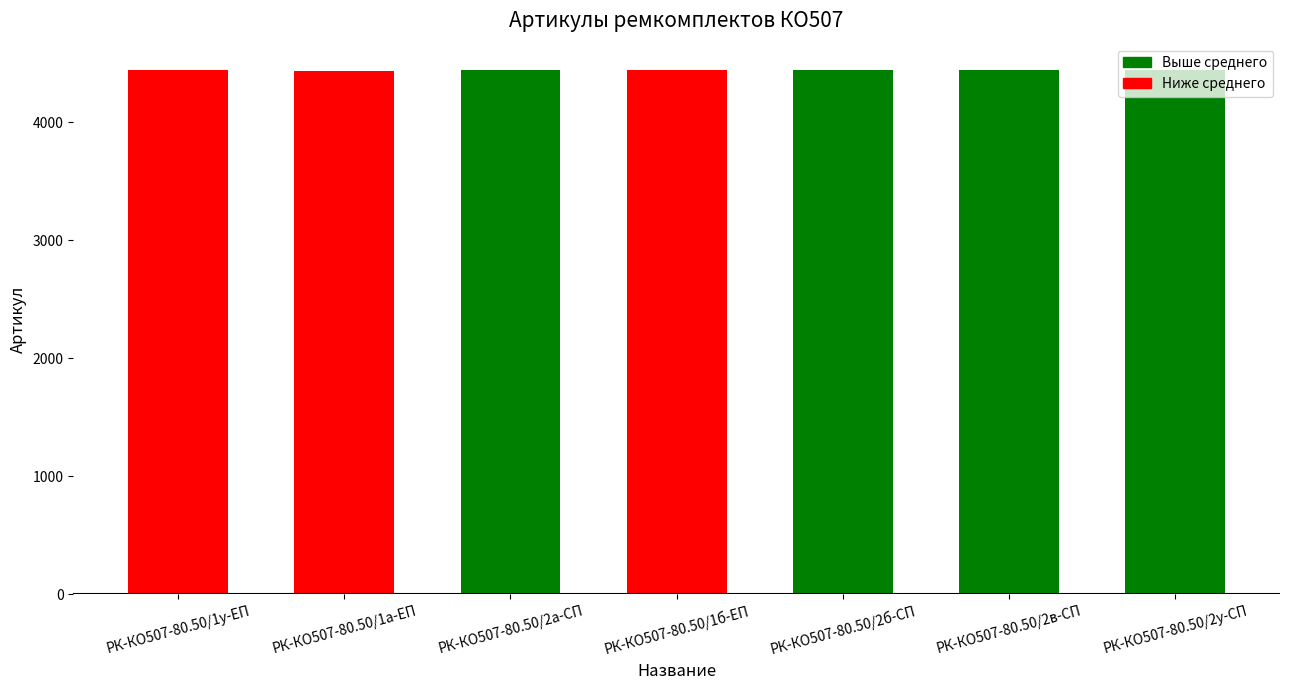

How many bars are there in total?

7